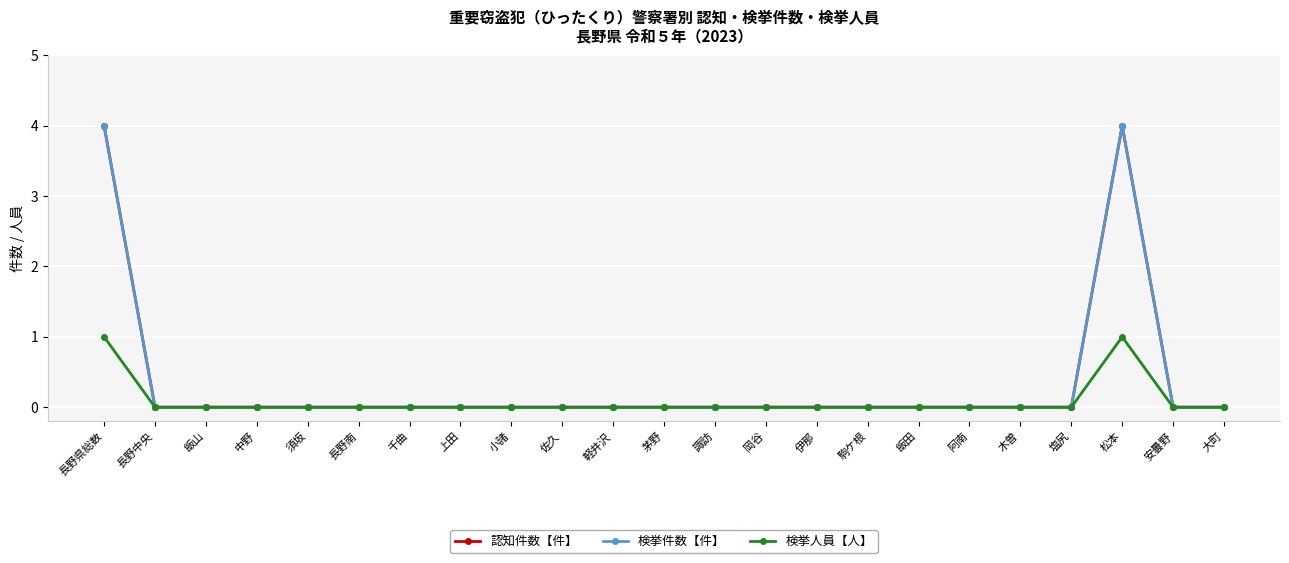

What is the label of the 4th point from the right?

塩尻